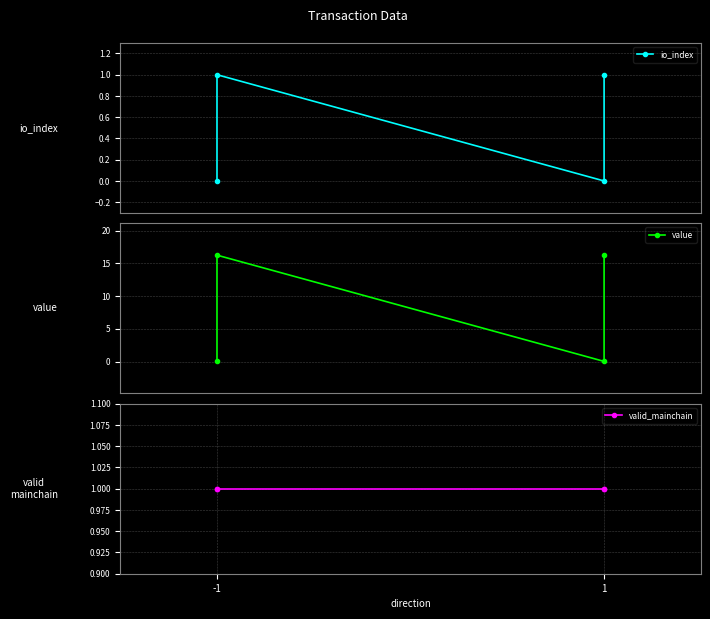

How many categories are shown in the chart?

4